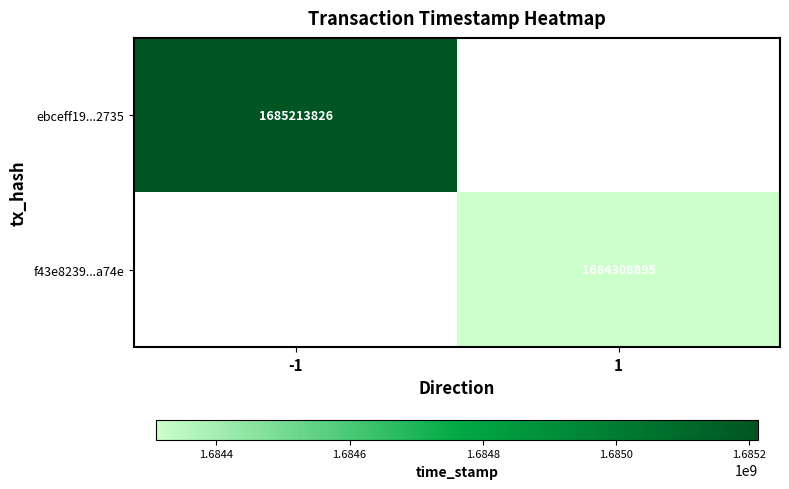

Is it true that ebceff19...2735 equals 2960685839 at -1?

False